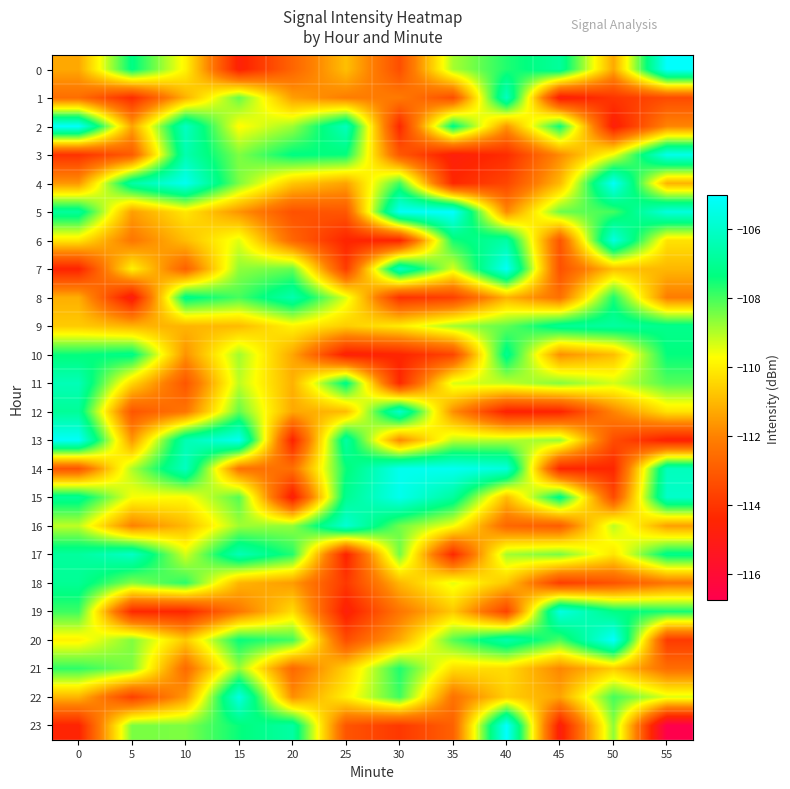

List the series in order of their peak value, lowest first.

row_21, row_10, row_18, row_9, row_8, row_11, row_1, row_17, row_12, row_16, row_6, row_22, row_19, row_3, row_15, row_14, row_7, row_4, row_13, row_2, row_20, row_0, row_23, row_5